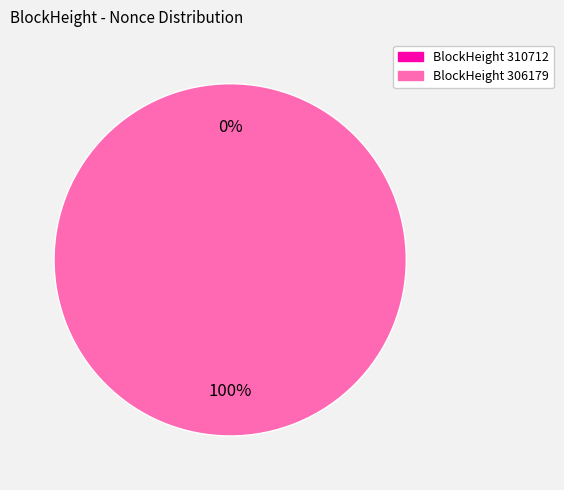

Count the number of slices in the pie.

2